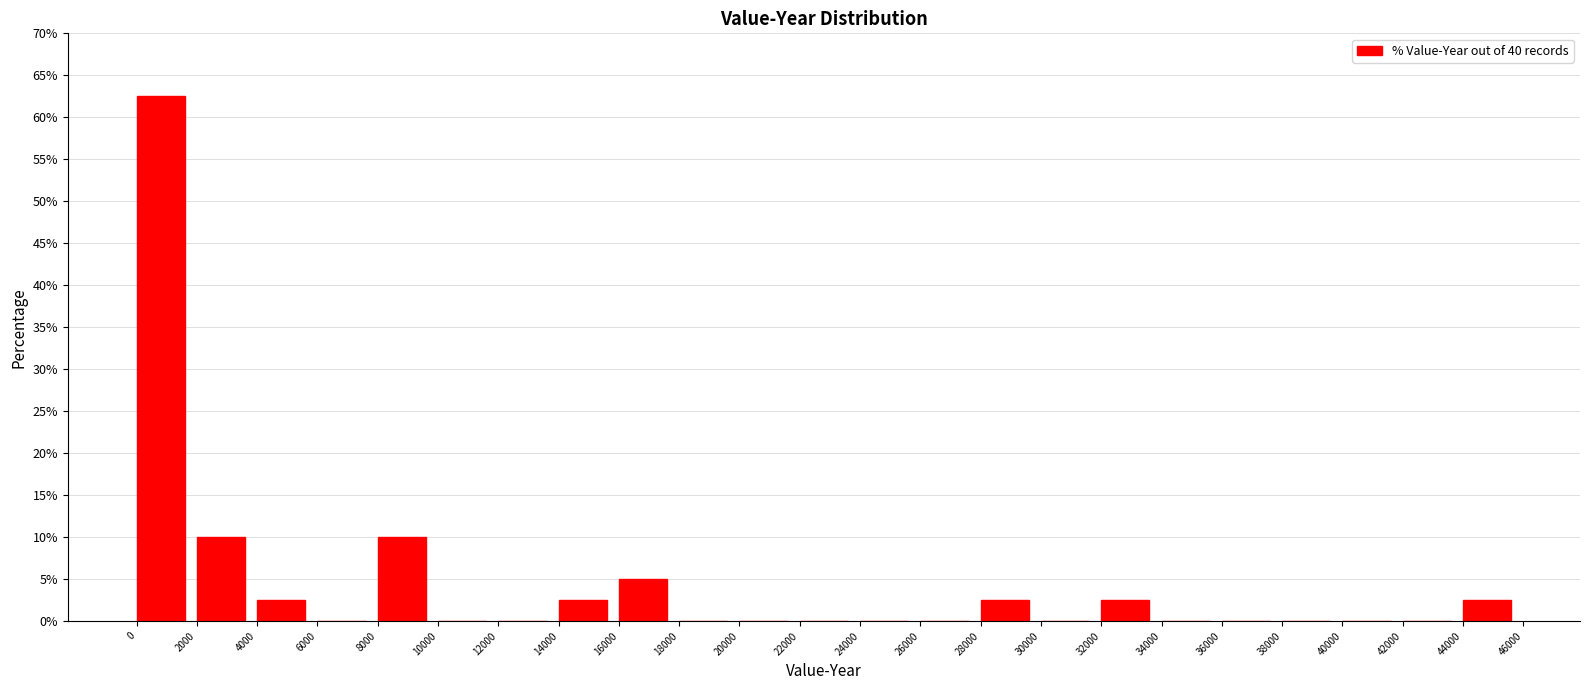

Reading left to right, transcribe this chart: for each bar, give the range it covers on the x-axis and its height. The values are not printed on the chart, so give them approximately, as read against the axis.

0 to 2000: 62.5
2000 to 4000: 10.0
4000 to 6000: 2.5
6000 to 8000: 0
8000 to 10000: 10.0
10000 to 12000: 0
12000 to 14000: 0
14000 to 16000: 2.5
16000 to 18000: 5.0
18000 to 20000: 0
20000 to 22000: 0
22000 to 24000: 0
24000 to 26000: 0
26000 to 28000: 0
28000 to 30000: 2.5
30000 to 32000: 0
32000 to 34000: 2.5
34000 to 36000: 0
36000 to 38000: 0
38000 to 40000: 0
40000 to 42000: 0
42000 to 44000: 0
44000 to 46000: 2.5